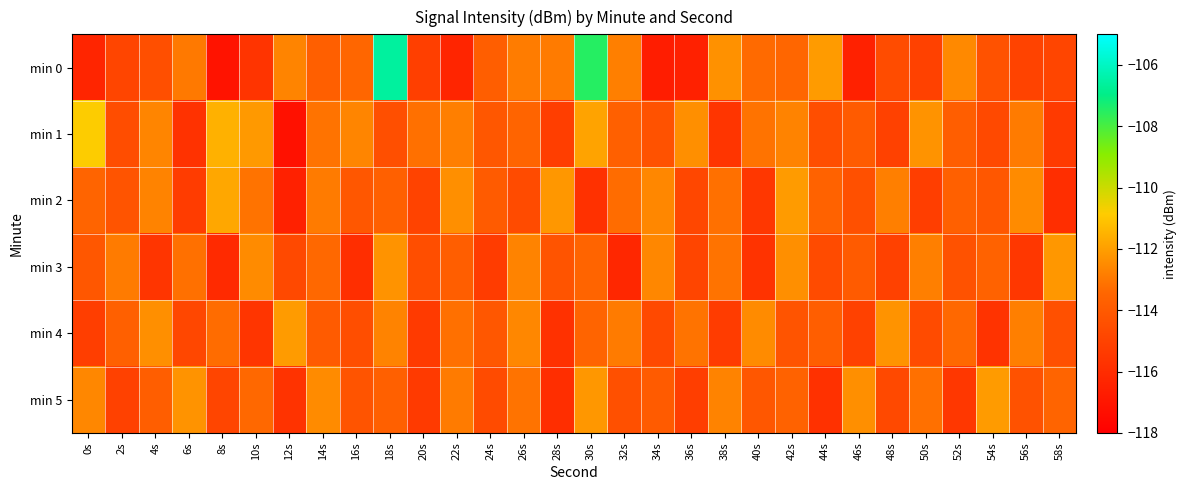

What is the smallest value displayed?

-117.2